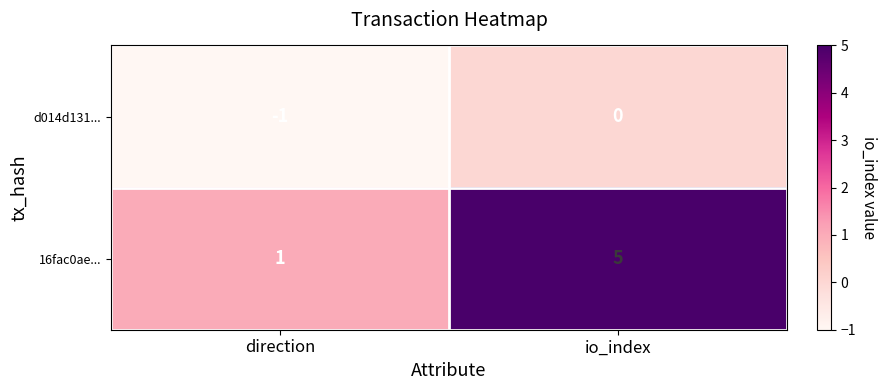

How many categories are shown in the chart?

2